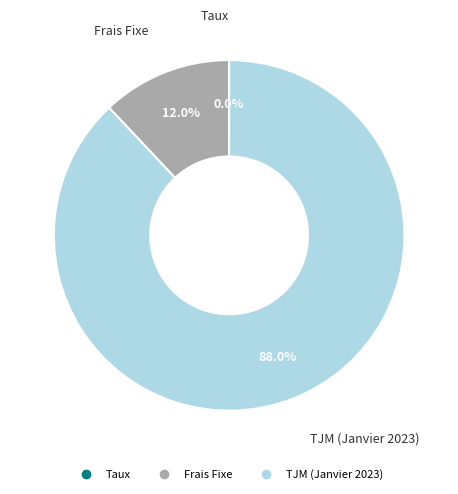

What is the largest slice in the pie chart?

TJM (Janvier 2023)